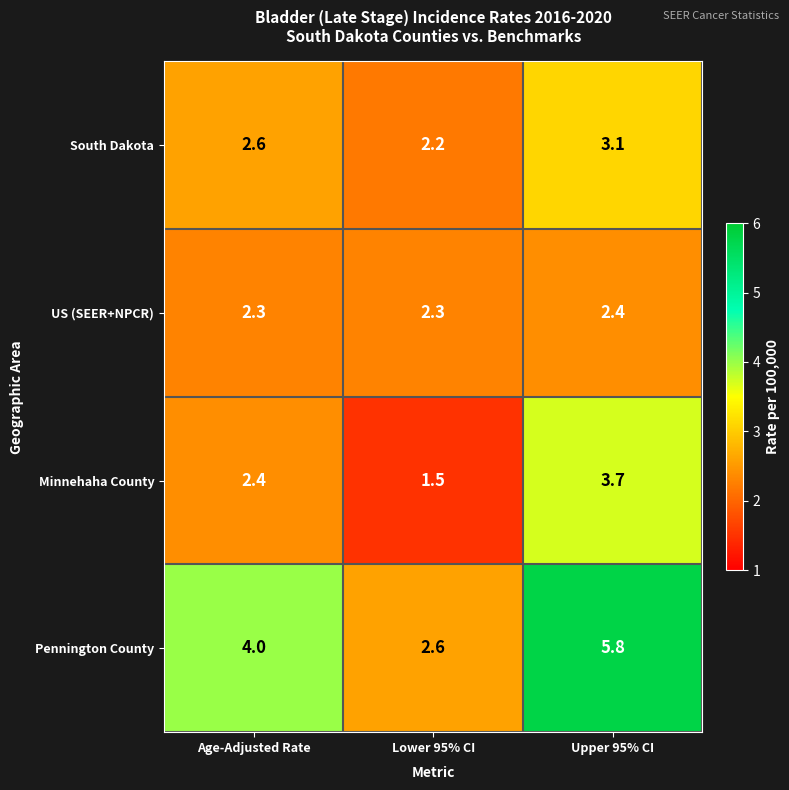

How many US (SEER+NPCR) values are between 2 and 3?

3